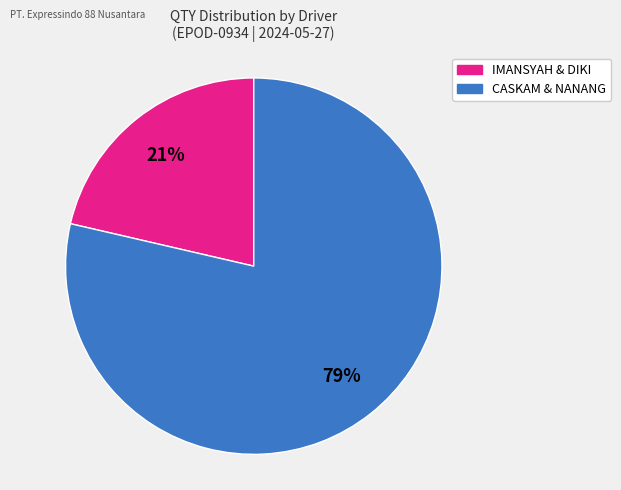

Is there any slice that represents more than half of the pie?

Yes